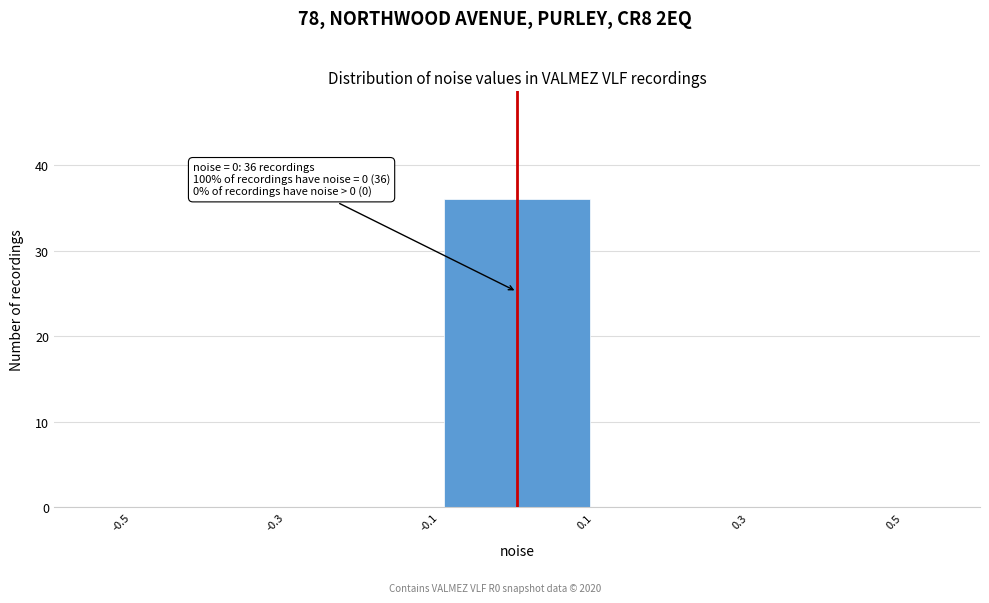

Which range on the x-axis has the tallest bar?

-0.1 to 0.1